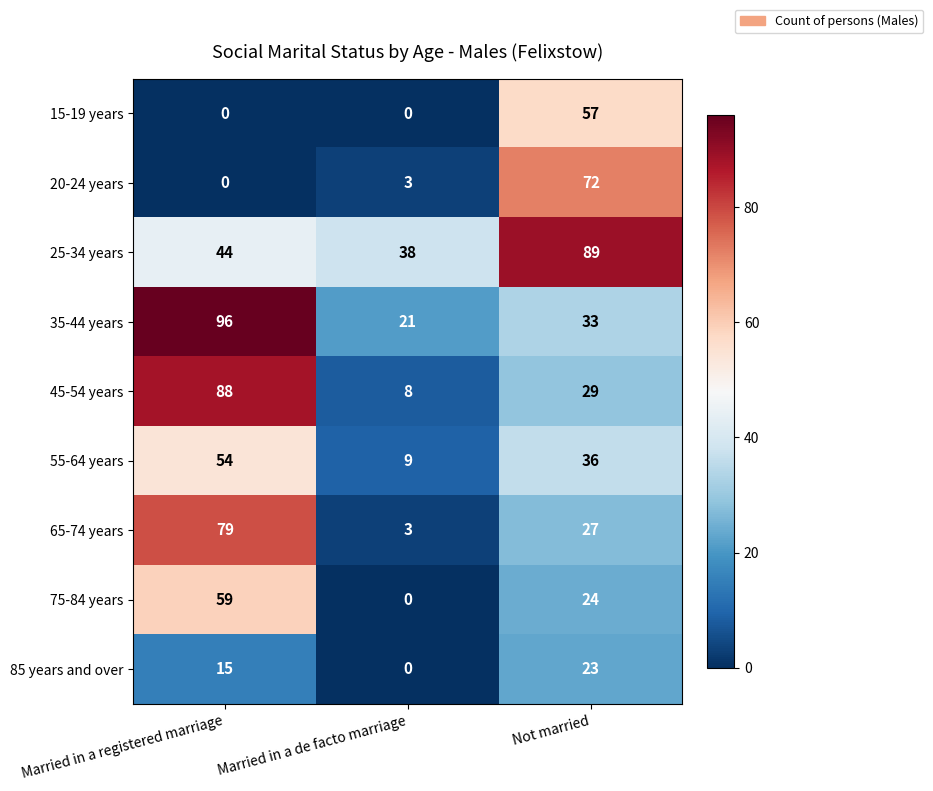

What is the average value of the 15-19 years series?

19